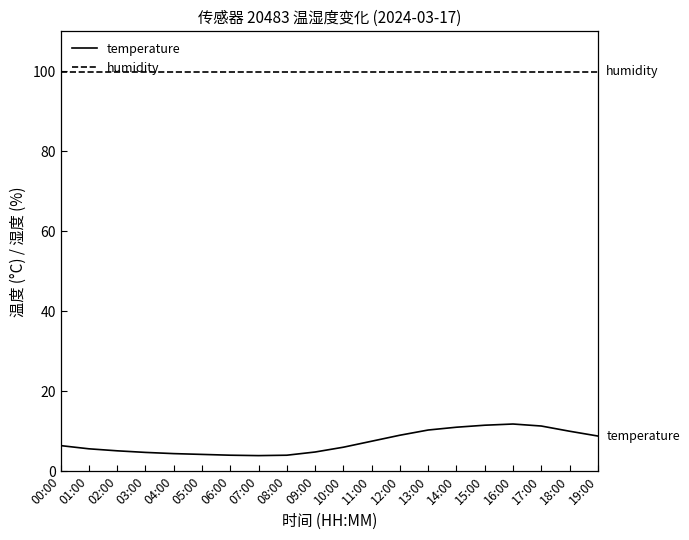

Is it true that temperature equals 3.9 at 07:00?

True